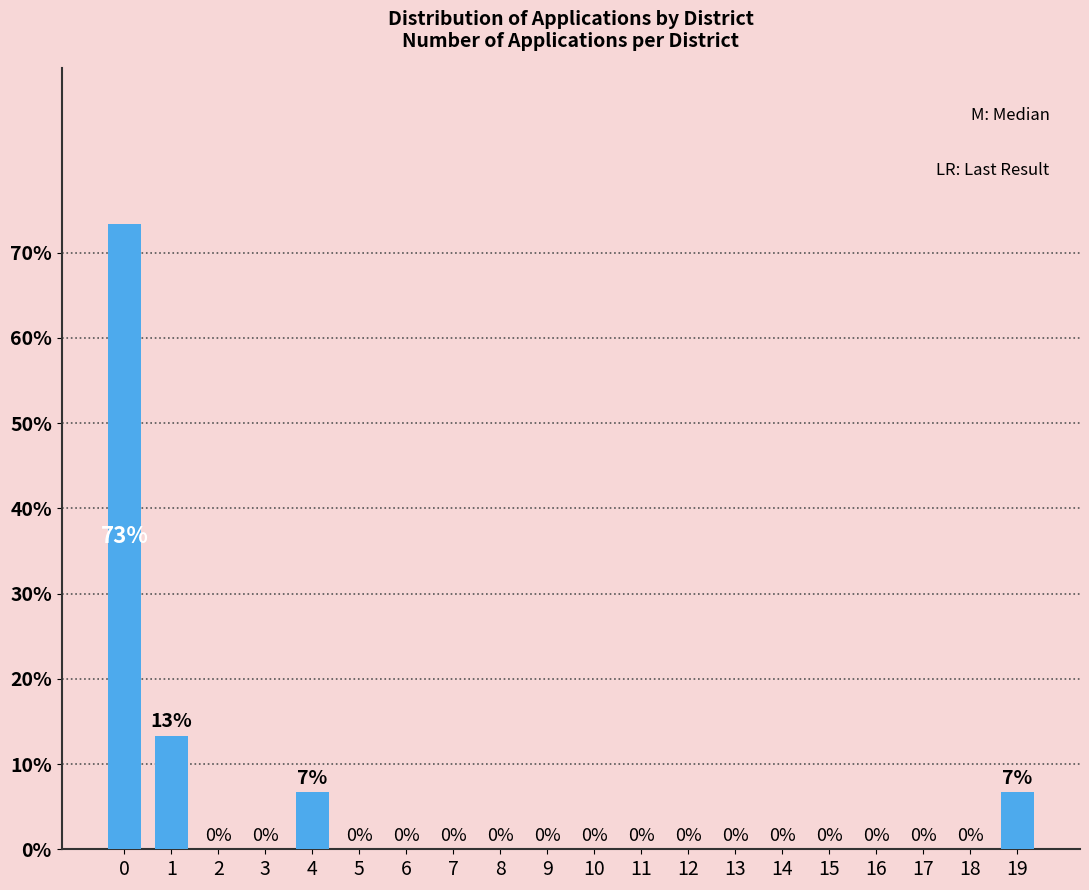

The chart shows a value of -36.3 at 2. True or false?

False